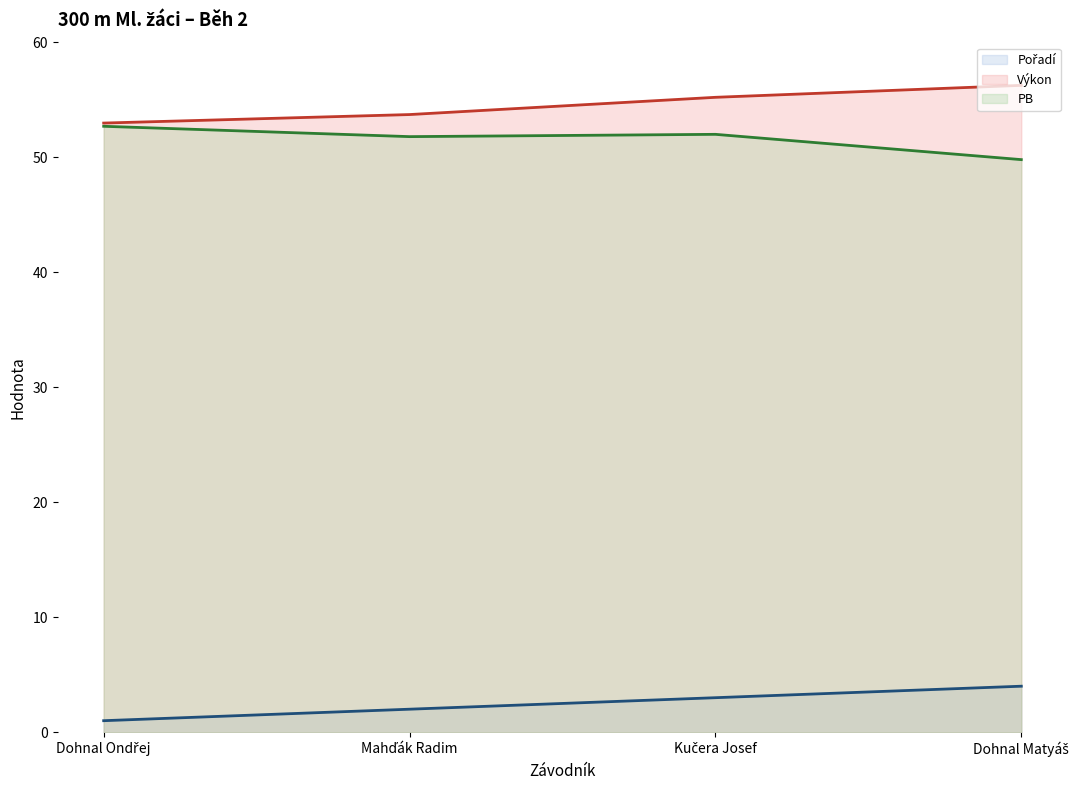

Rank the series by their maximum value, from lowest to highest.

Pořadí (line), PB (line), Výkon (line)